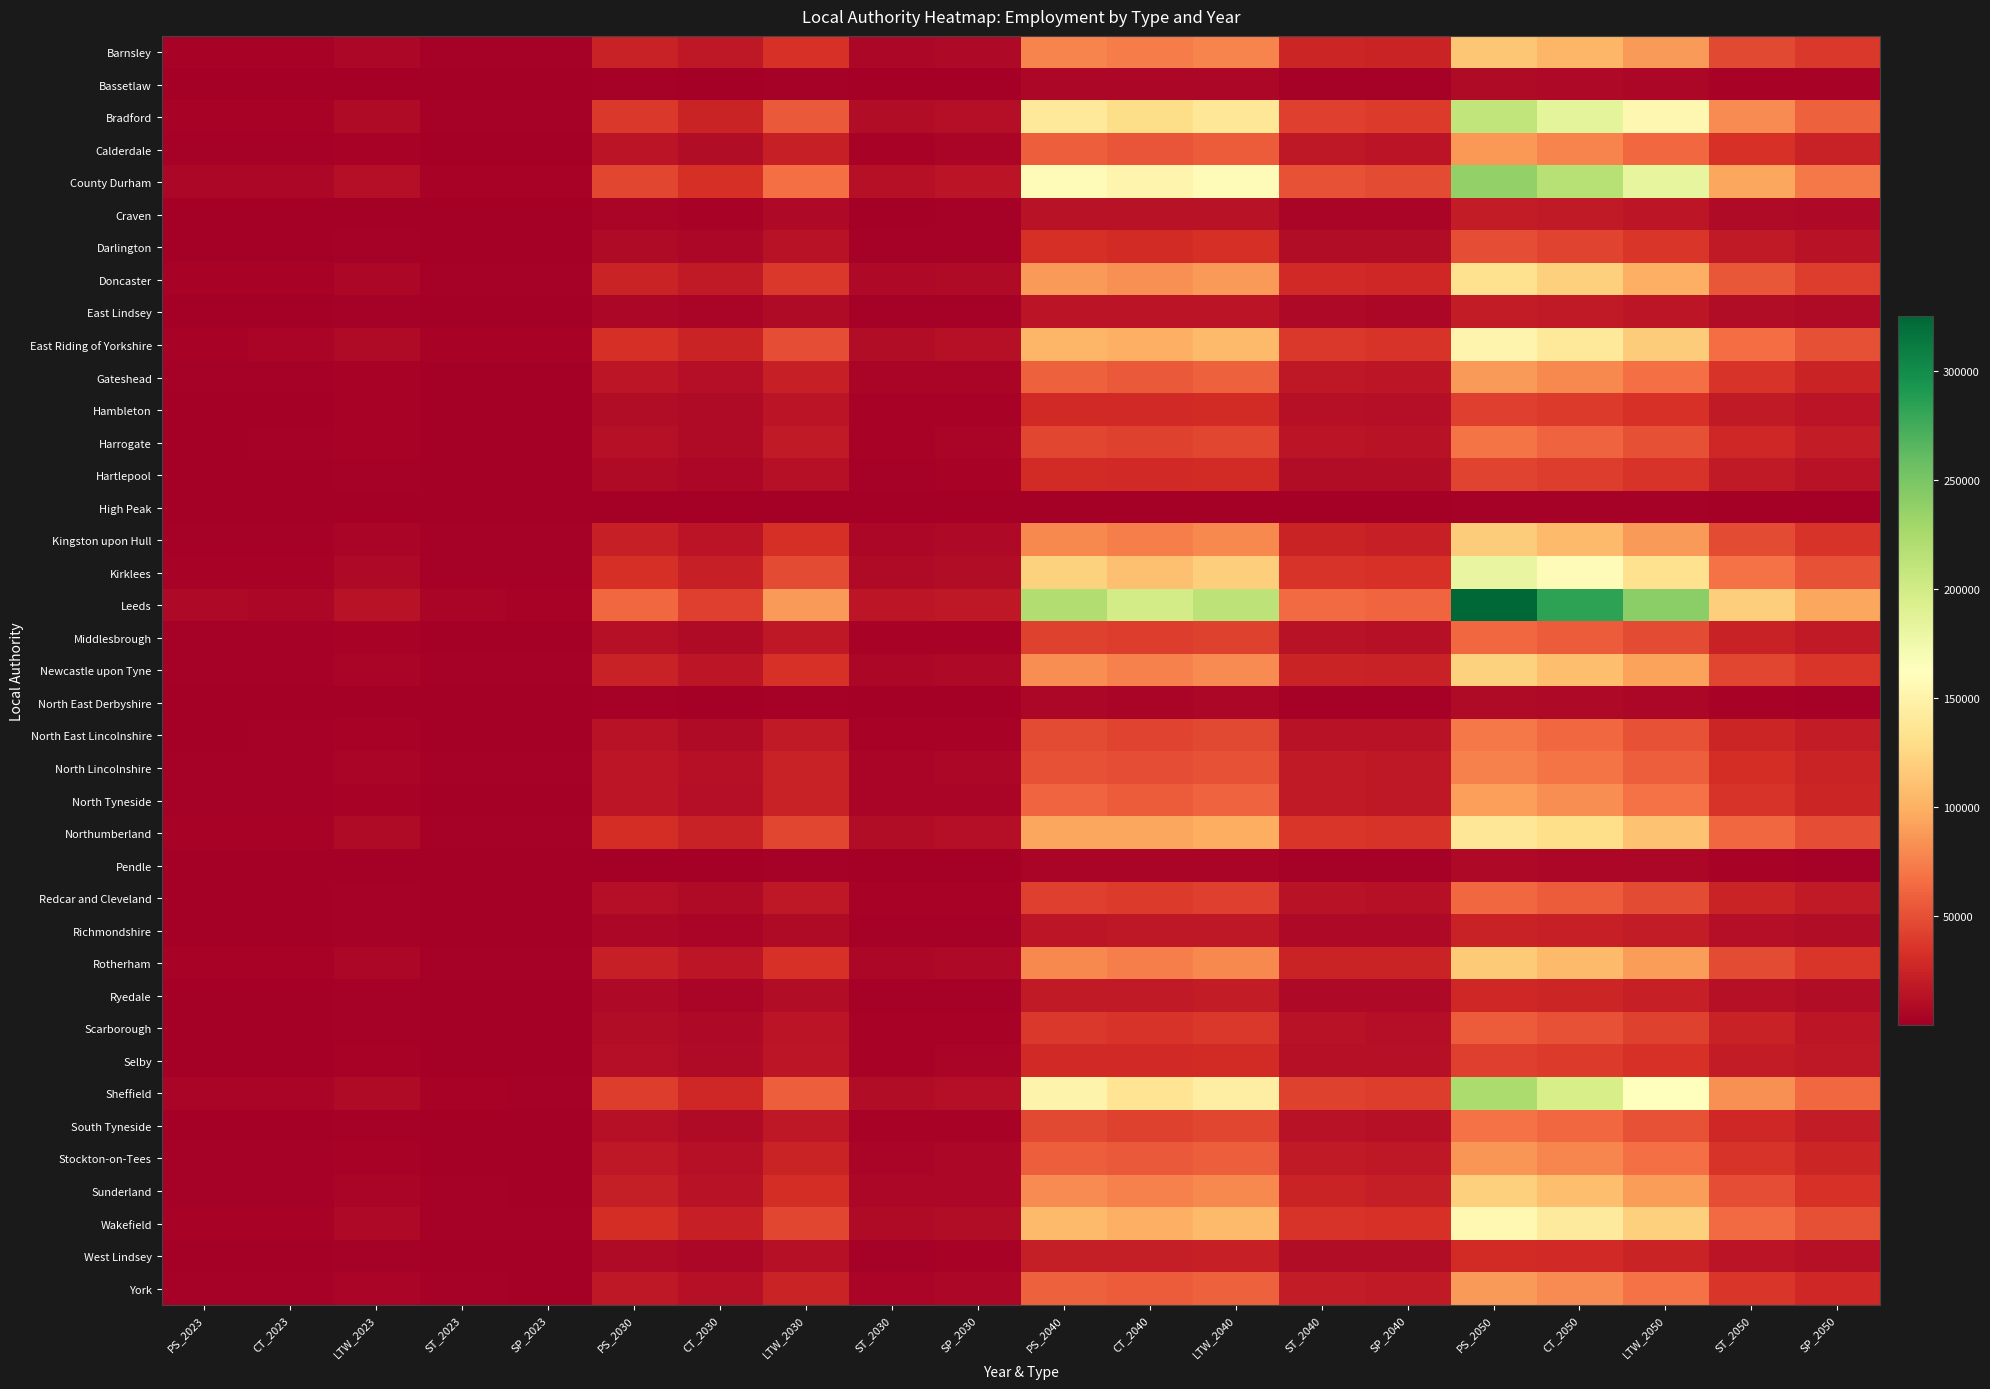

At which category is the sum across all series the highest?

PS_2050